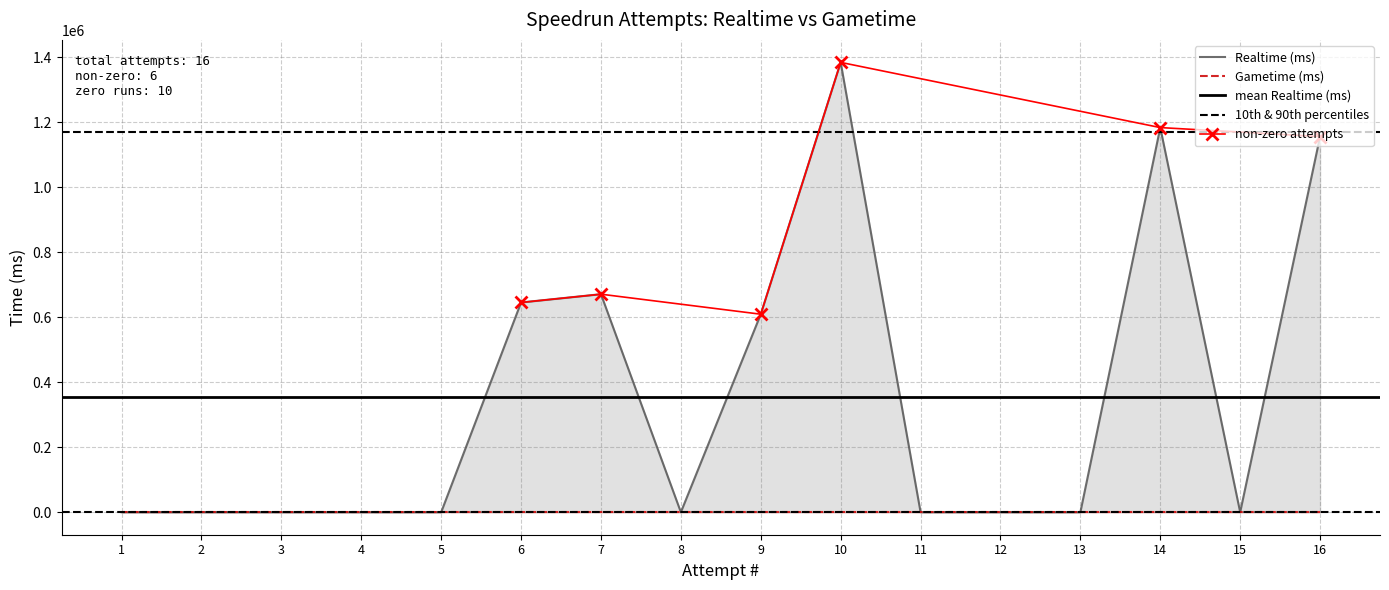

What is the greatest value displayed?

1383812